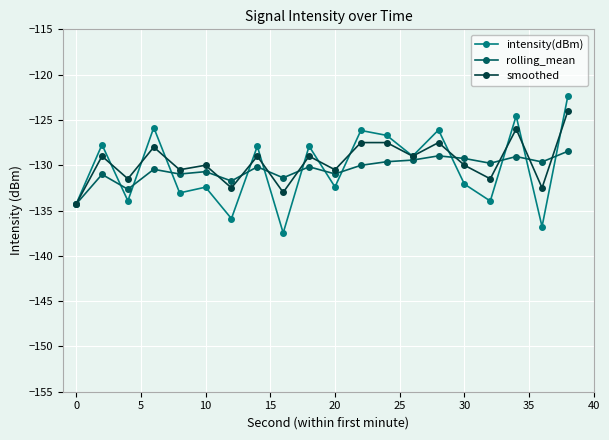

After their last crossing, which series has the higher values: intensity(dBm) or smoothed?

intensity(dBm)